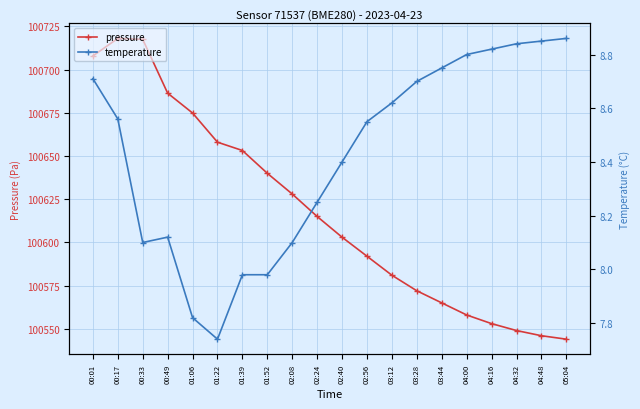

What is the difference between the maximum and minimum values in the pressure series?

174.1